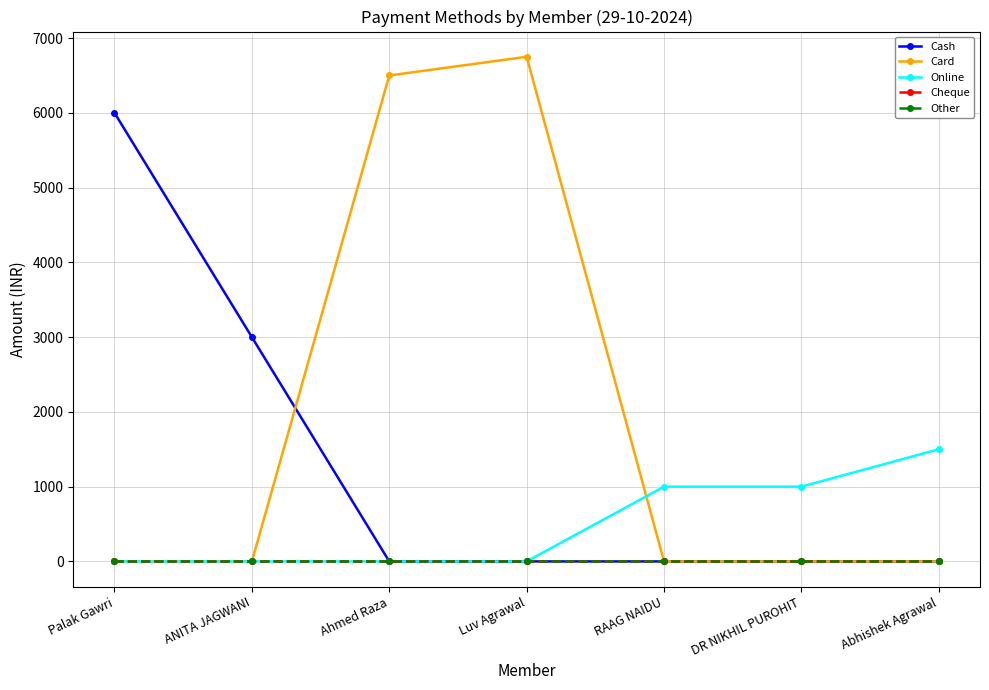

Between which two adjacent categories do Card and Cash first intersect?

ANITA JAGWANI and Ahmed Raza